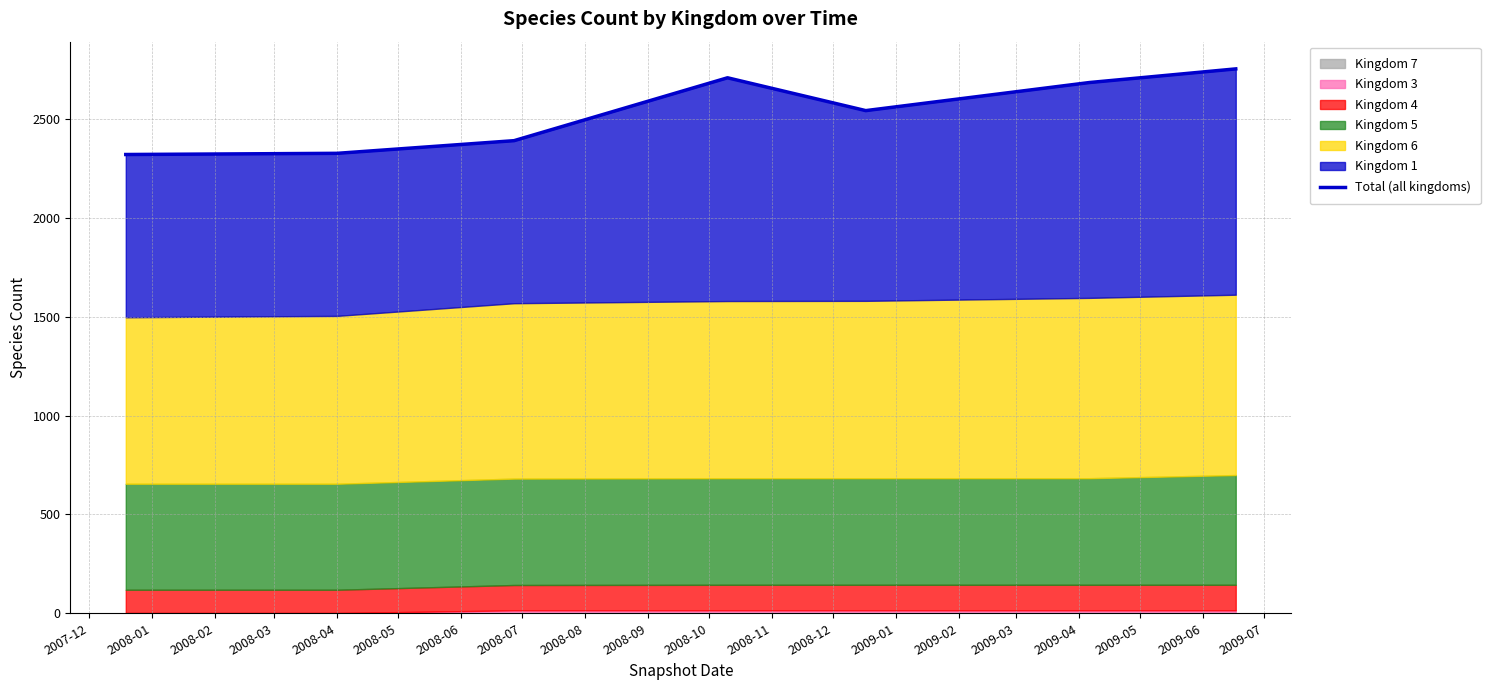

Approximately how many times larger is the value at 2008-06 compared to 2008-05?

1.0